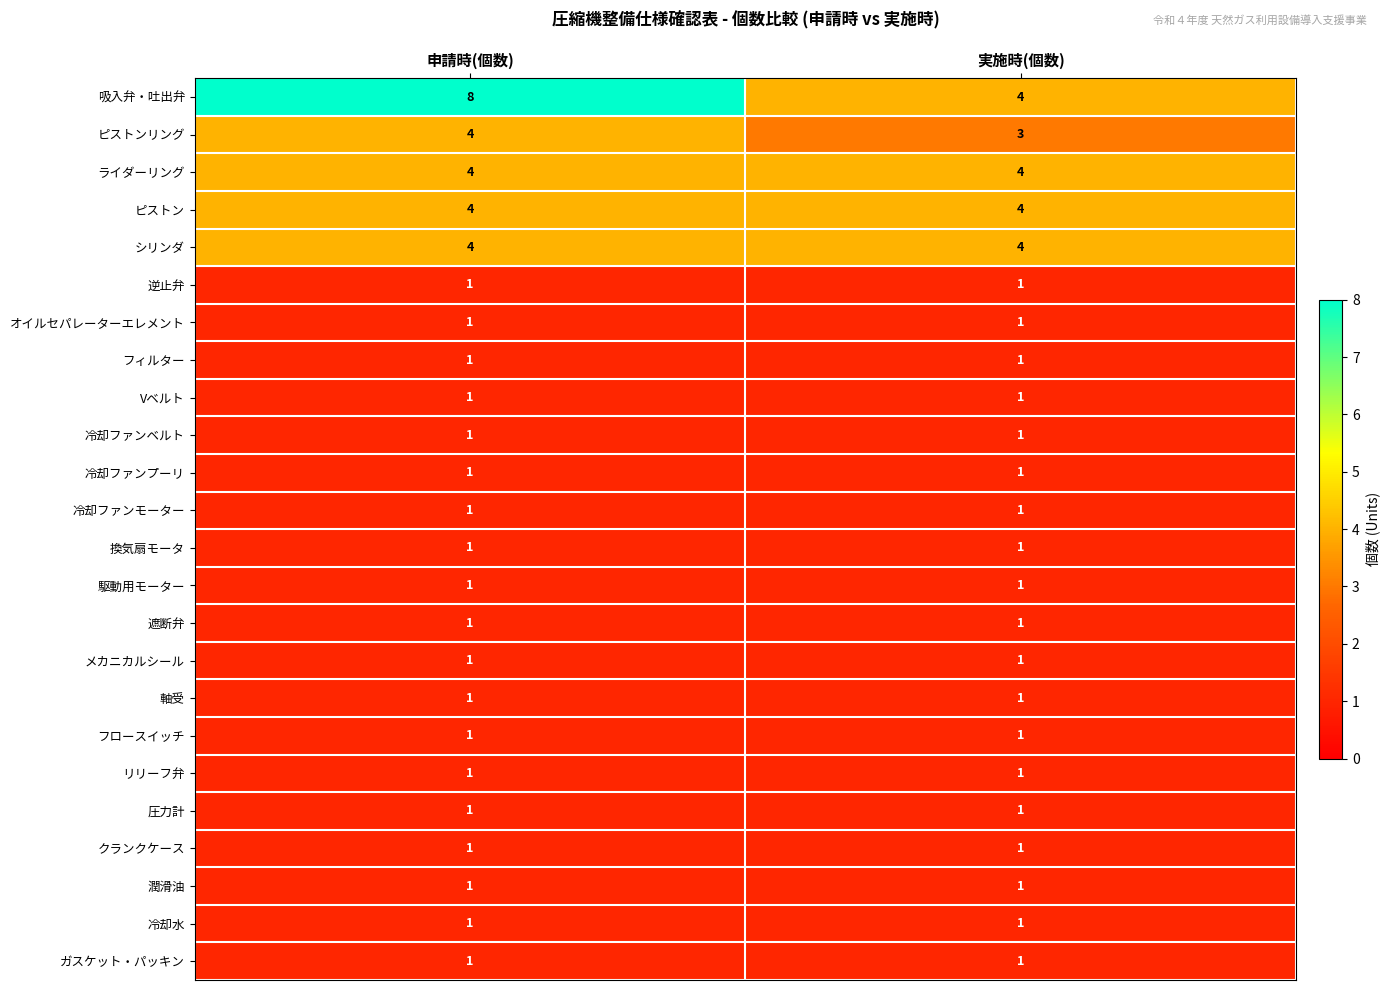

What is the approximate value of ピストンリング at 申請時(個数)?

4